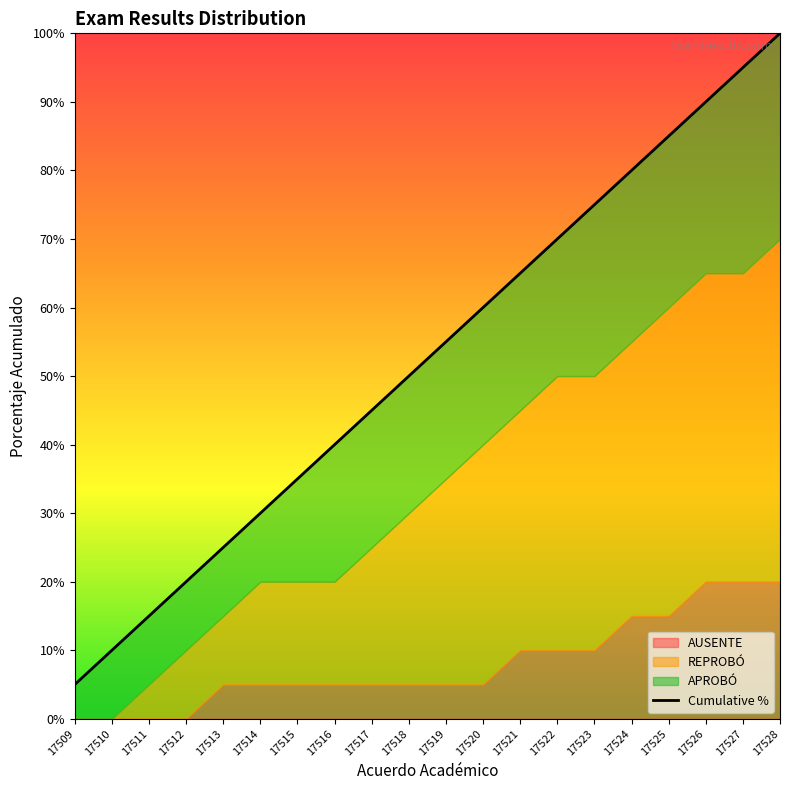

What is the greatest value displayed?

100.0